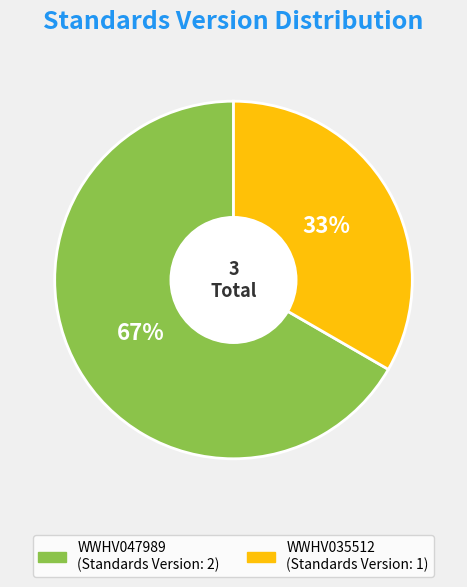

Combined, do WWHV047989 and WWHV035512 account for over 50%?

Yes